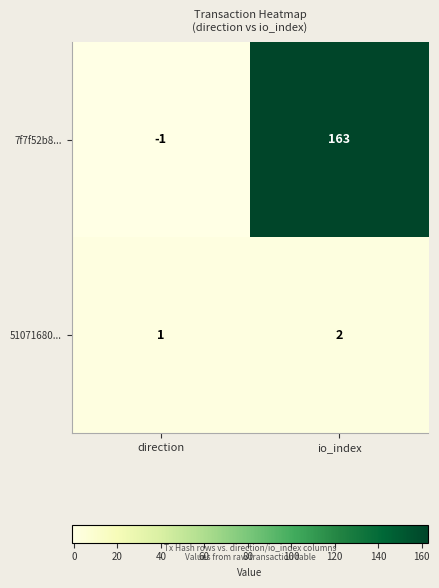

At which category is the sum across all series the highest?

io_index